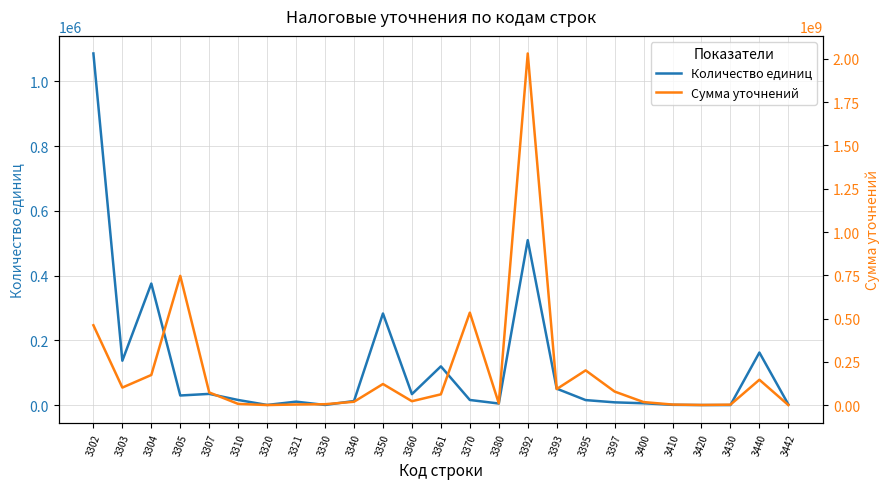

What is the sum of all Сумма уточнений values?

4934306653